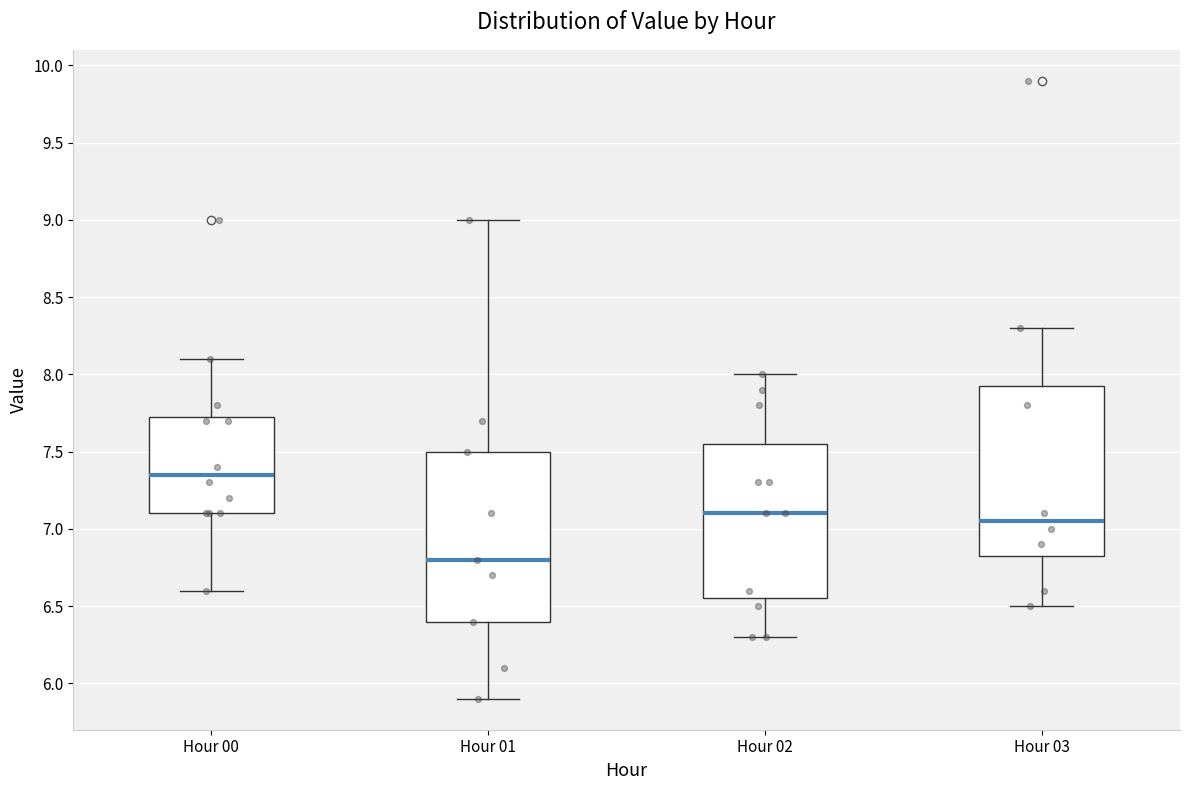

Which box has the highest median line?

Hour 00